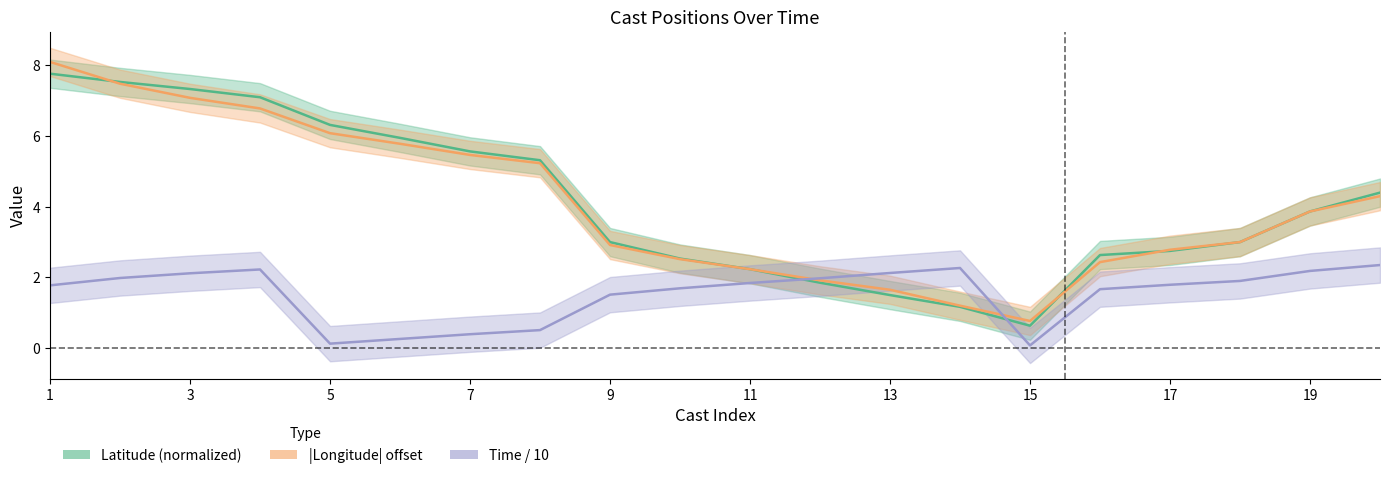

Where is longitude nearest to the value 4?

19